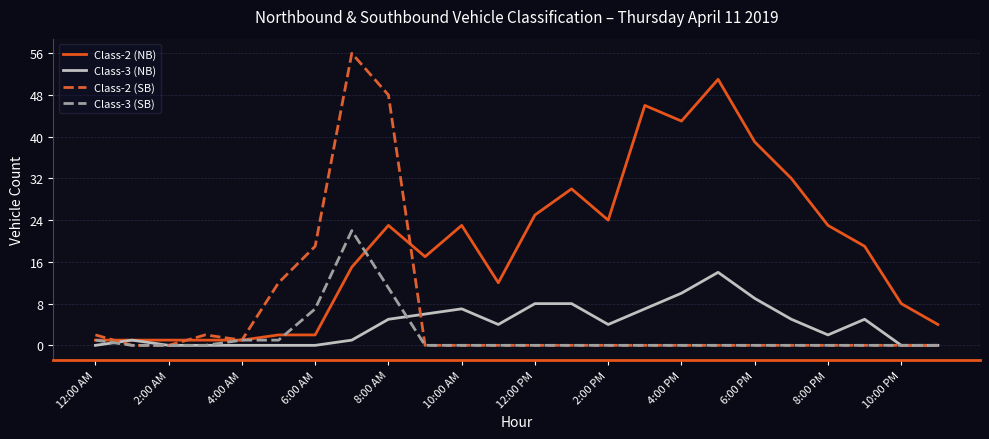

Which series has the largest range (max minus min)?

Class-2 (SB)